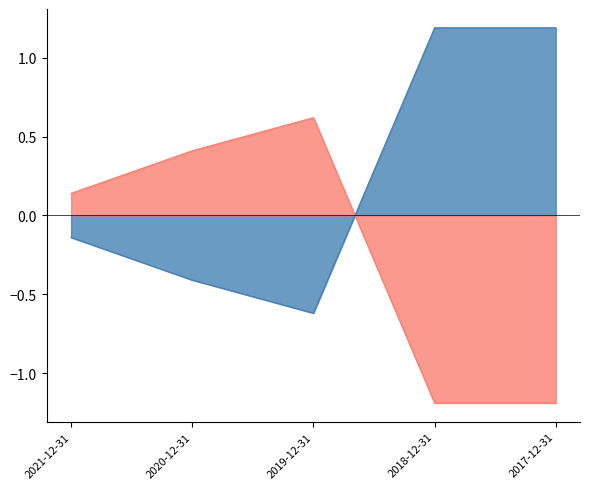

List the labels in order of value, largest first.

2018-12-31, 2017-12-31, 2021-12-31, 2020-12-31, 2019-12-31